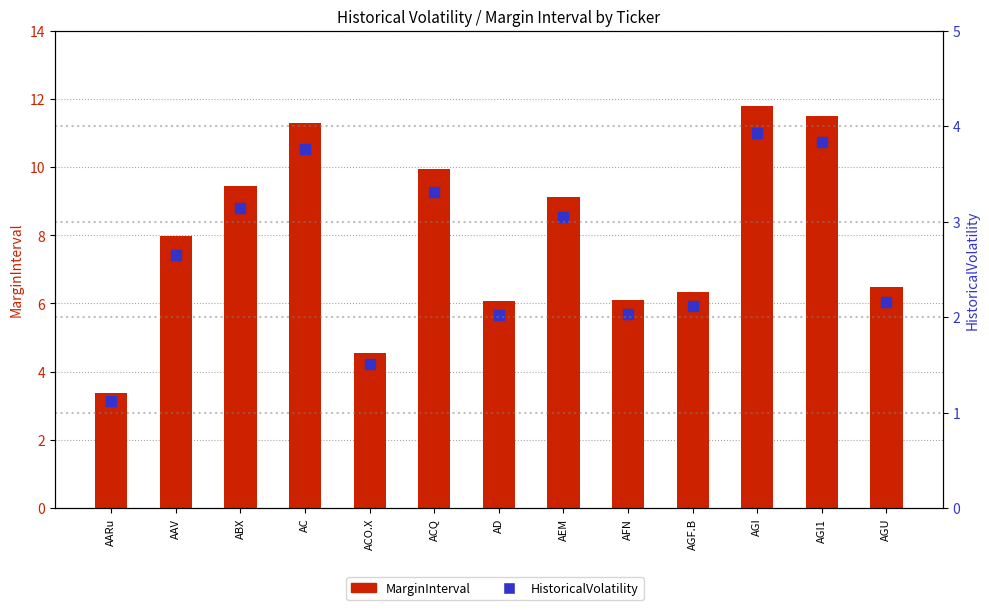

At how many categories does at least one series exceed 9?

6